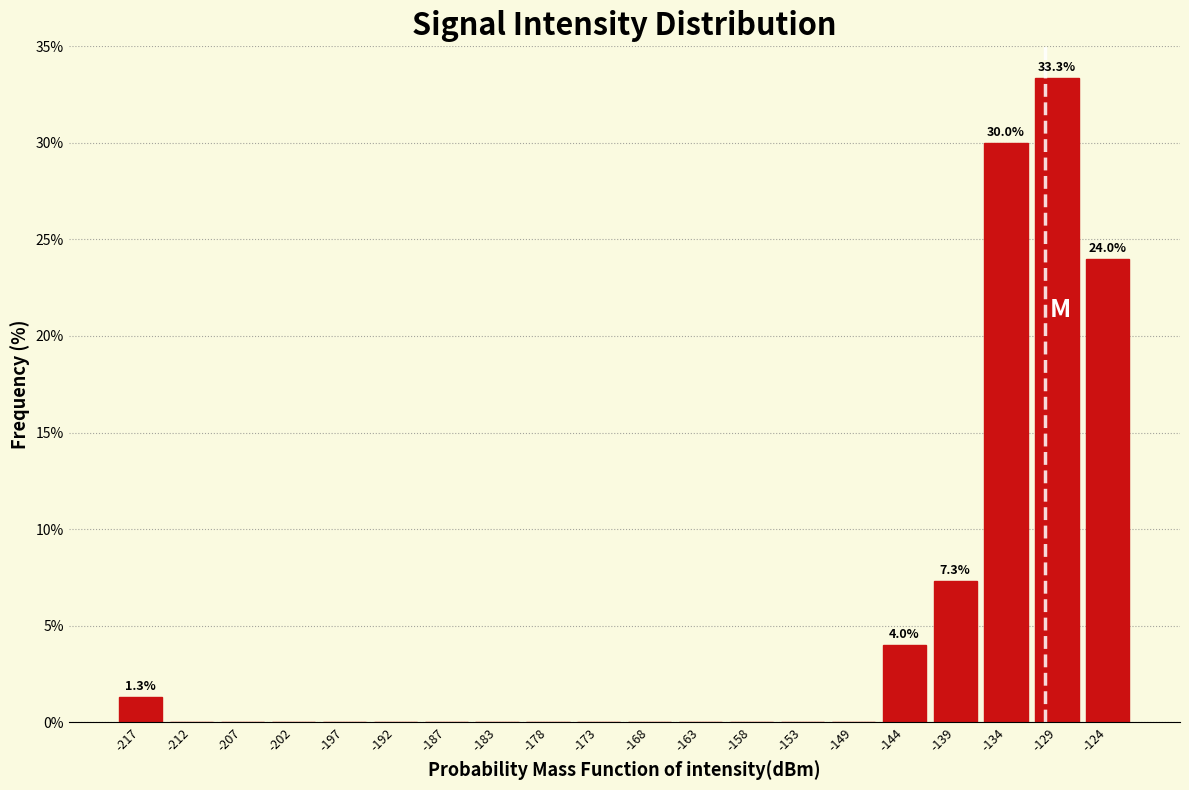

Over which range of the x-axis is the bar tallest?

-131.5 to -126.5